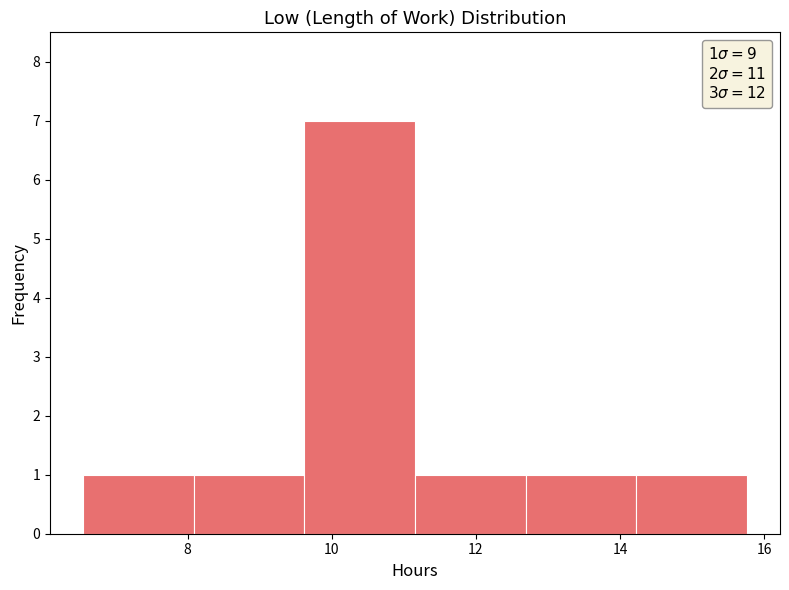

Over which range of the x-axis is the bar tallest?

9.6 to 11.2